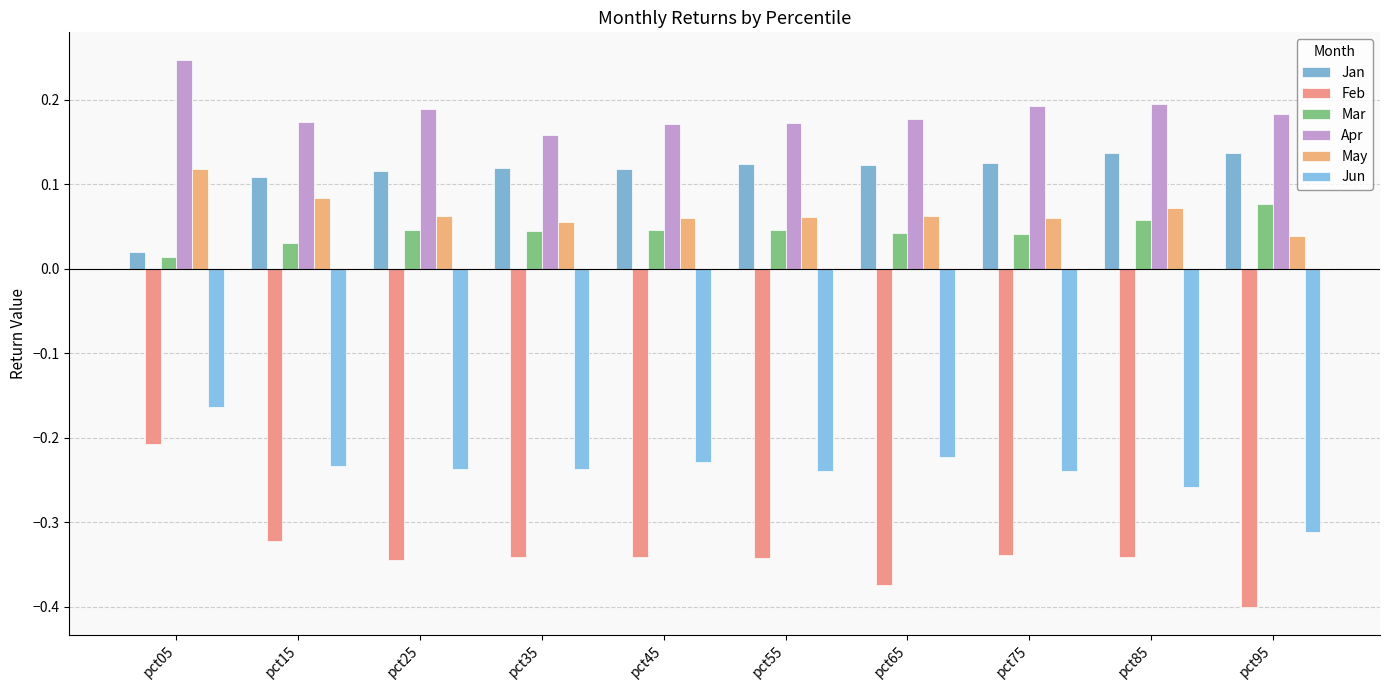

Reading right to left, transcribe all the data shown in this chart.

Jan: pct95=0.1	pct85=0.1	pct75=0.1	pct65=0.1	pct55=0.1	pct45=0.1	pct35=0.1	pct25=0.1	pct15=0.1	pct05=0.0
Feb: pct95=-0.4	pct85=-0.3	pct75=-0.3	pct65=-0.4	pct55=-0.3	pct45=-0.3	pct35=-0.3	pct25=-0.3	pct15=-0.3	pct05=-0.2
Mar: pct95=0.1	pct85=0.1	pct75=0.0	pct65=0.0	pct55=0.0	pct45=0.0	pct35=0.0	pct25=0.0	pct15=0.0	pct05=0.0
Apr: pct95=0.2	pct85=0.2	pct75=0.2	pct65=0.2	pct55=0.2	pct45=0.2	pct35=0.2	pct25=0.2	pct15=0.2	pct05=0.2
May: pct95=0.0	pct85=0.1	pct75=0.1	pct65=0.1	pct55=0.1	pct45=0.1	pct35=0.1	pct25=0.1	pct15=0.1	pct05=0.1
Jun: pct95=-0.3	pct85=-0.3	pct75=-0.2	pct65=-0.2	pct55=-0.2	pct45=-0.2	pct35=-0.2	pct25=-0.2	pct15=-0.2	pct05=-0.2